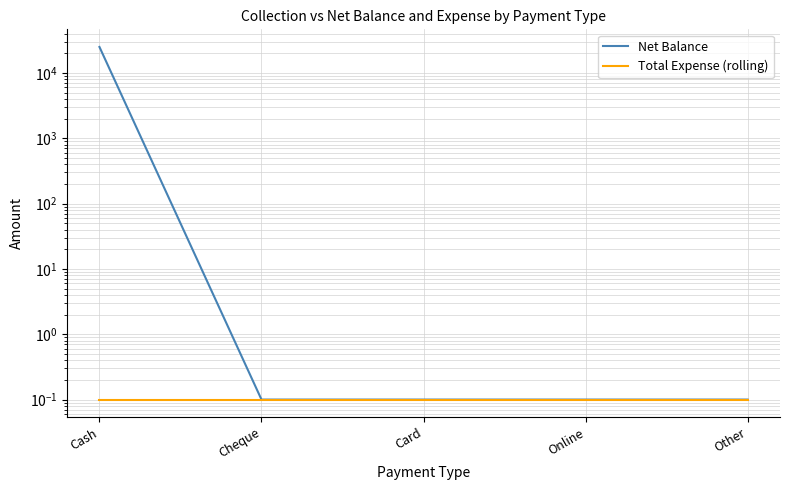

Is the value of Total Expense (rolling) at Cash greater than the value of Net Balance at Other?

No